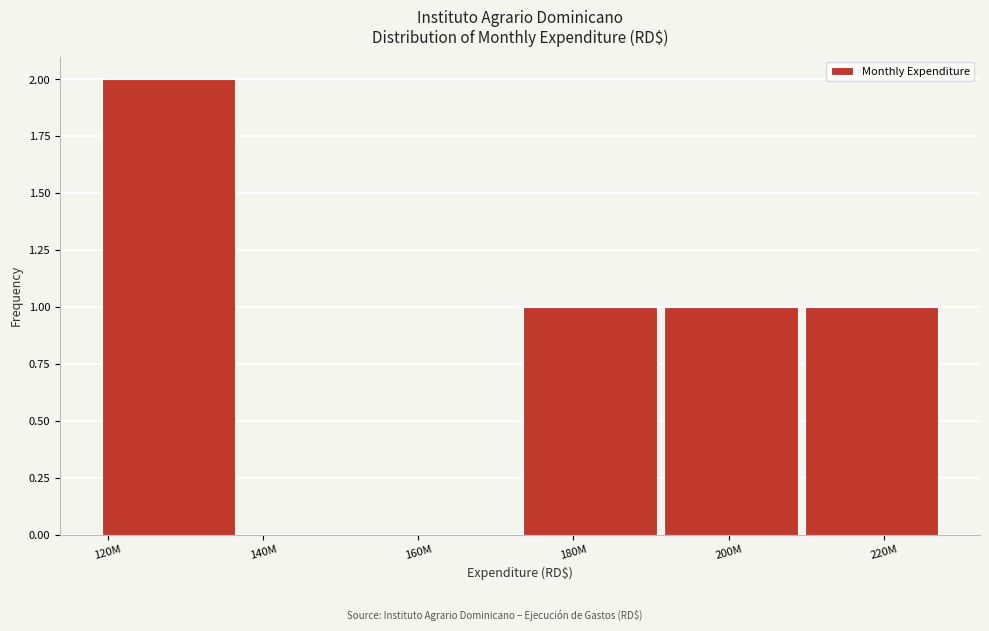

Reading left to right, list all the values displayed in this chart.

120M=2	140M=0	160M=0	180M=1	200M=1	220M=1